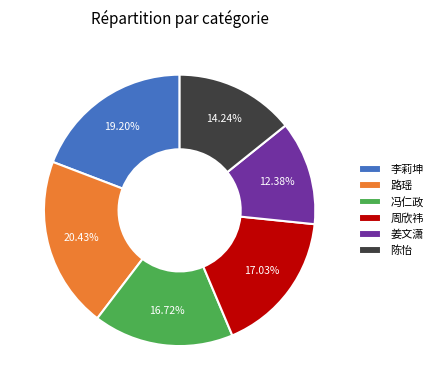

To the nearest percent, what percentage of the pie is 周欣祎?

17%